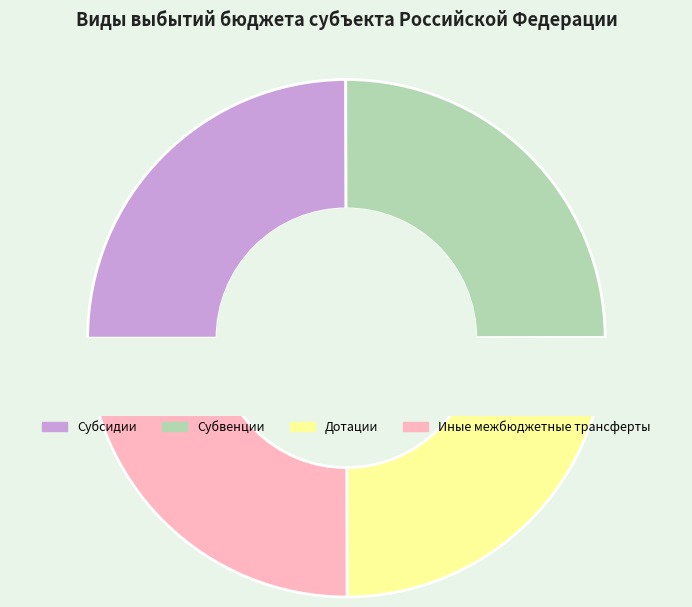

Is the sum of Субвенции and Дотации greater than half?

No